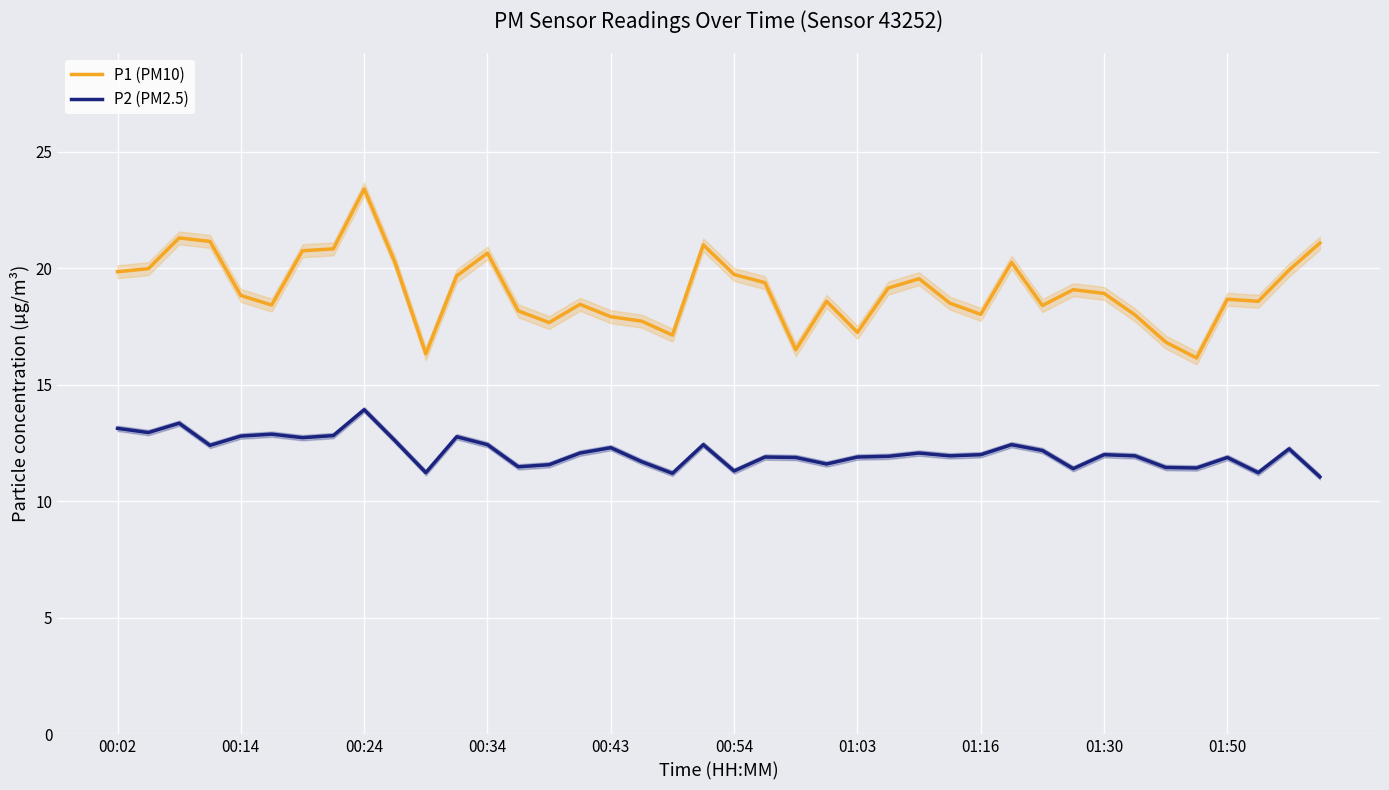

The P1 (PM10) series shows 3.7 at 01:03. True or false?

False